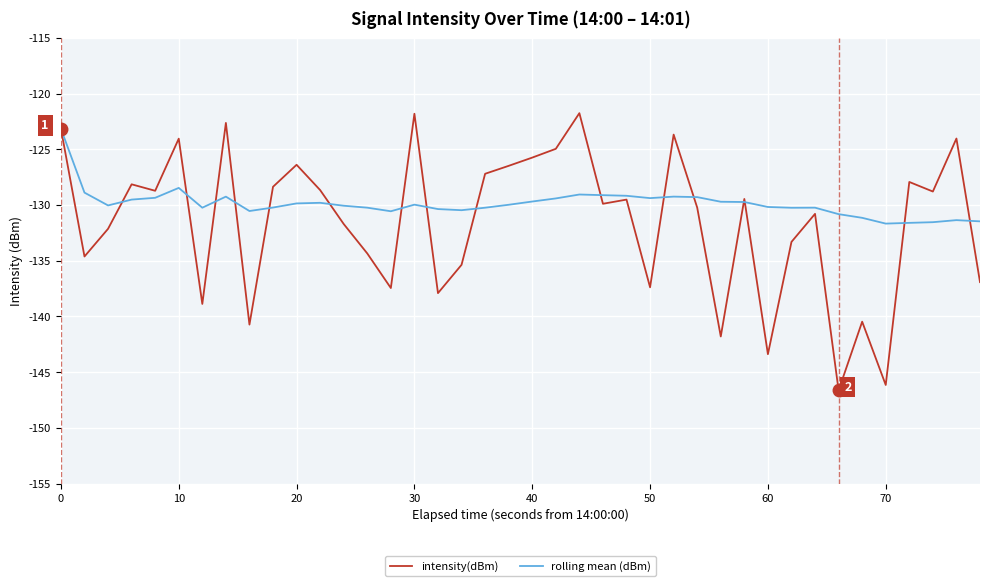

List the series in order of their overall mean, highest first.

rolling mean (dBm), intensity(dBm)